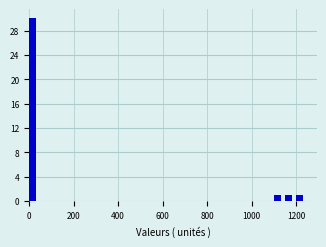

Read against the x-axis, roughly where is the centre of the tallest bar?

20